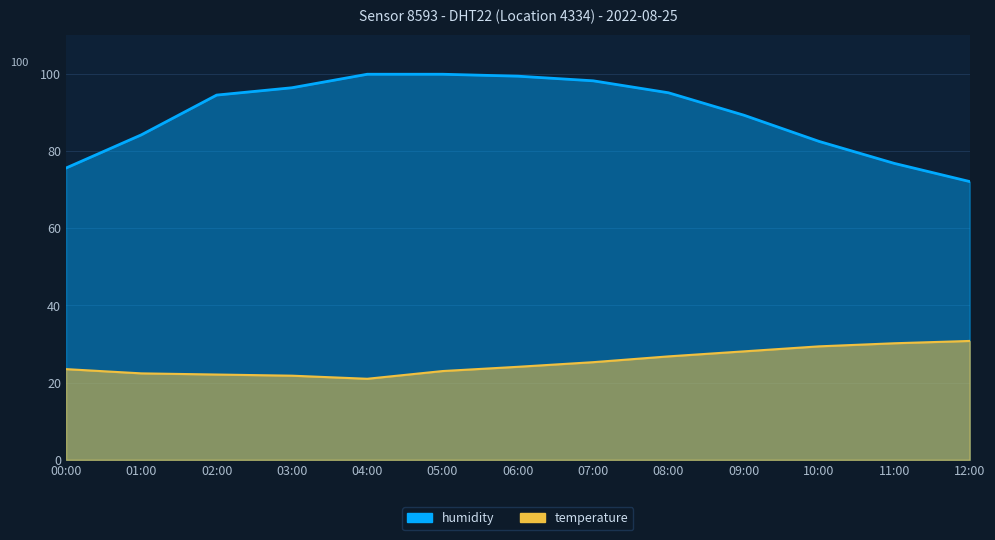

What is the sum of the temperature values at 08:00 and 00:00?

50.3